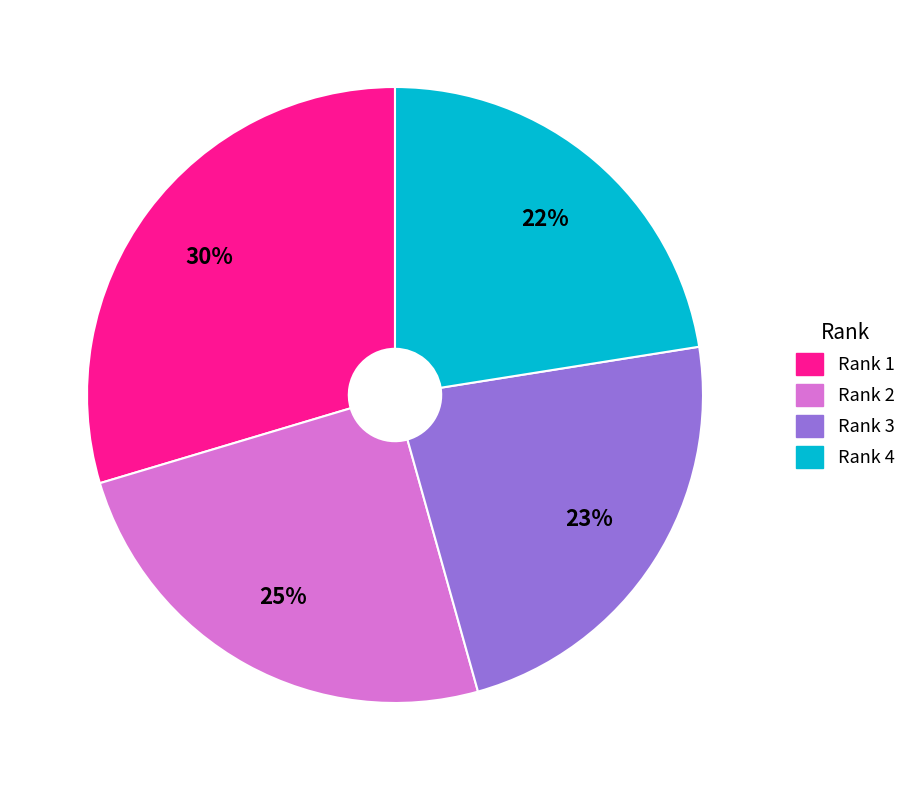

Is the sum of Rank 4 and Rank 3 greater than half?

No